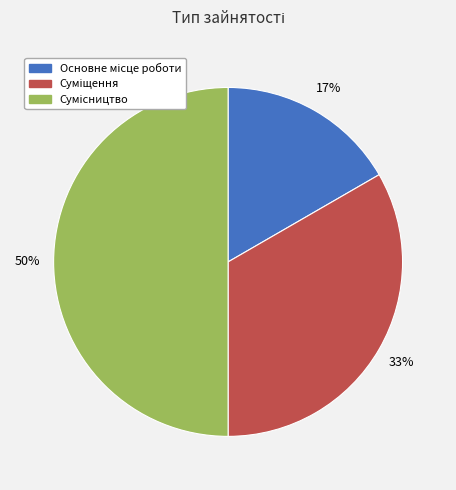

To the nearest percent, what is the difference between the largest and smallest slice percentages?

33%